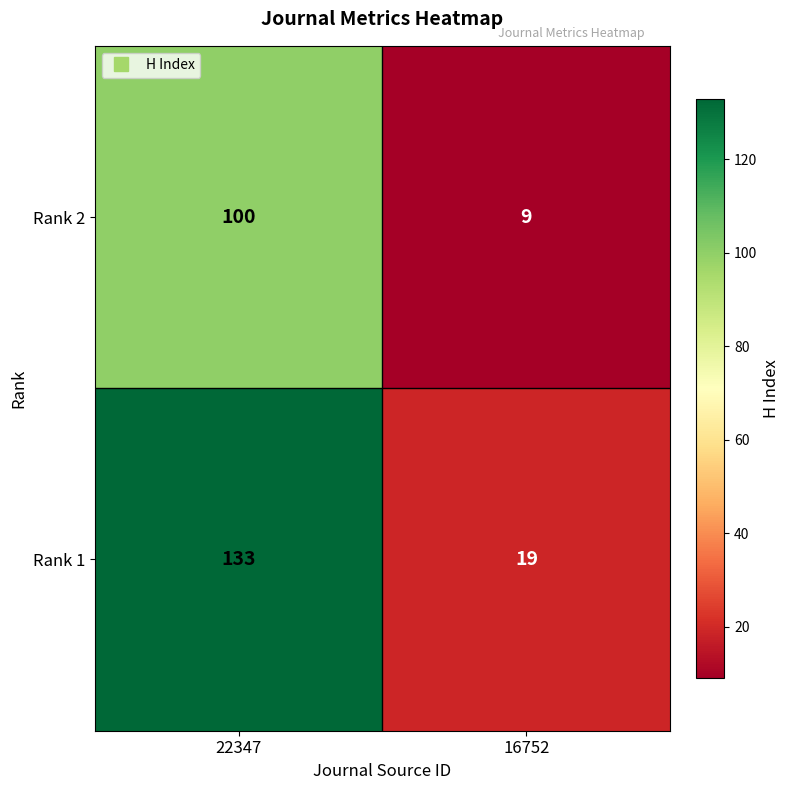

Which category has the lowest value in the Rank 2 series?

16752